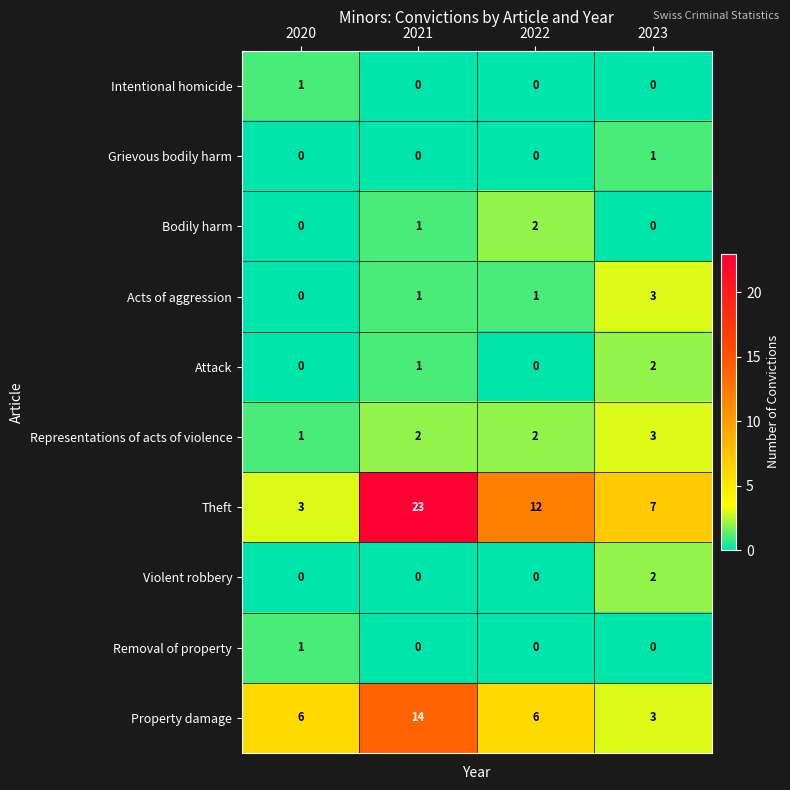

Count the number of categories in the chart.

4